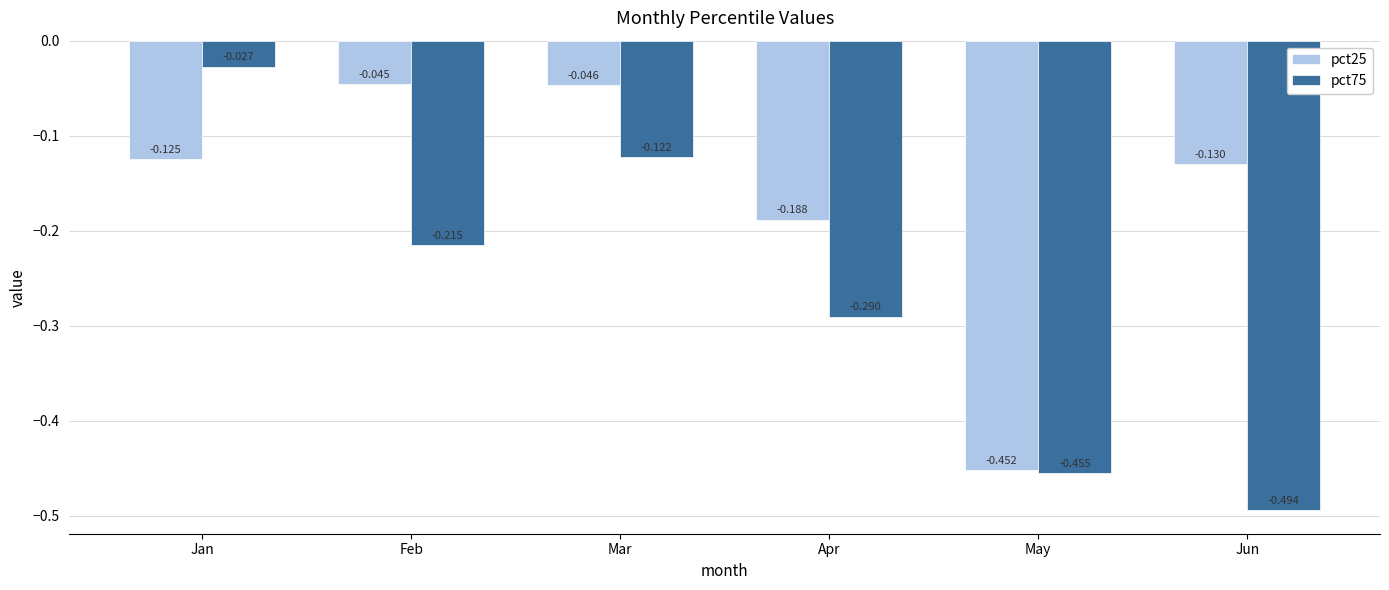

What are all the series names shown in the legend?

pct25, pct75